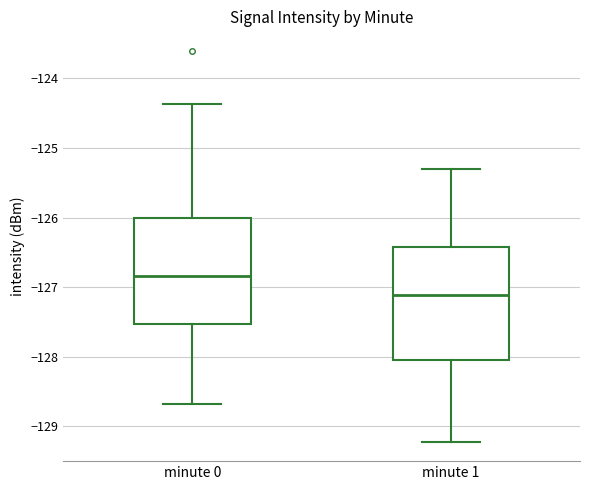

Which box's median line is the lowest?

minute 1